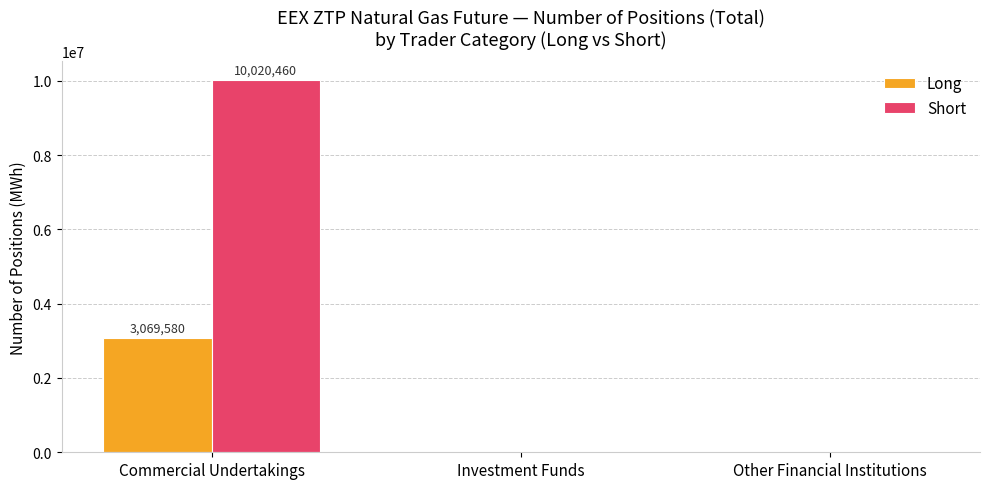

What are all the series names shown in the legend?

Long, Short